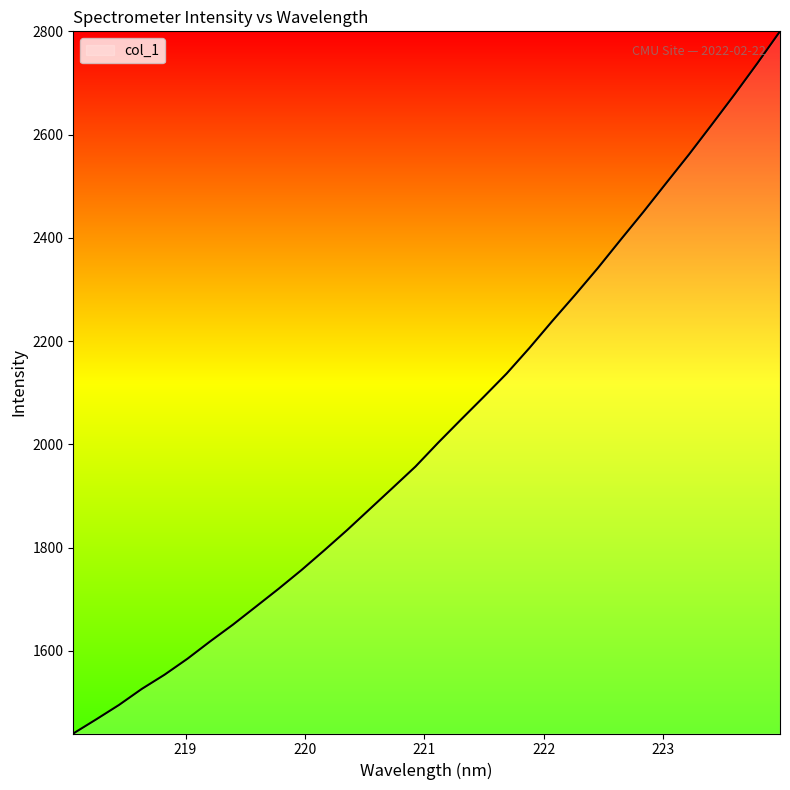

What is the difference between the maximum and minimum values?

1360.2